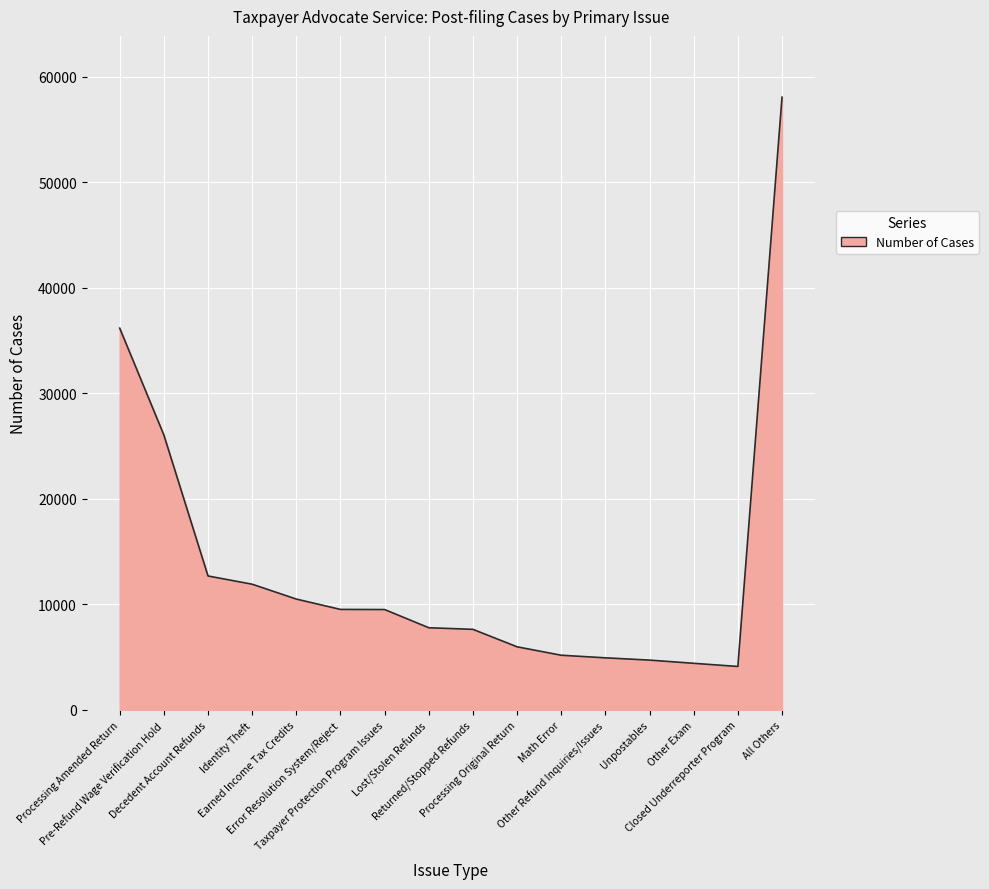

What is the smallest value displayed?

4123